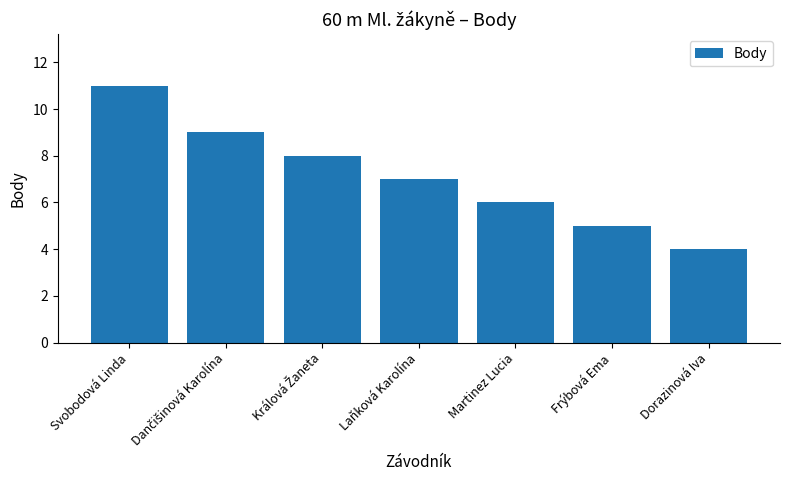

What is the difference between the maximum and second lowest values?

6